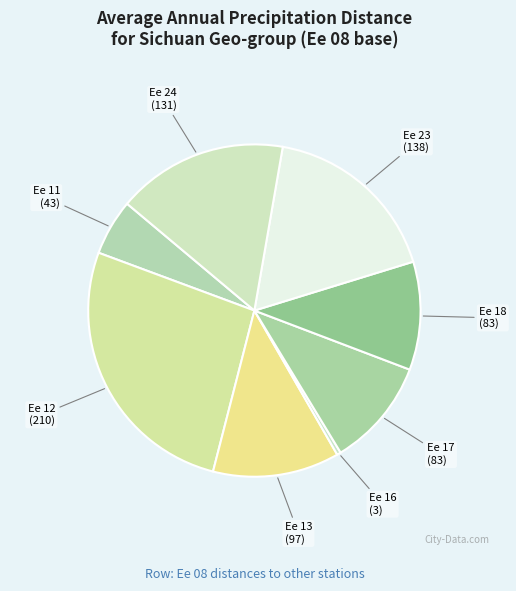

The Ee 13 (97) slice represents 12% of the pie. True or false?

True